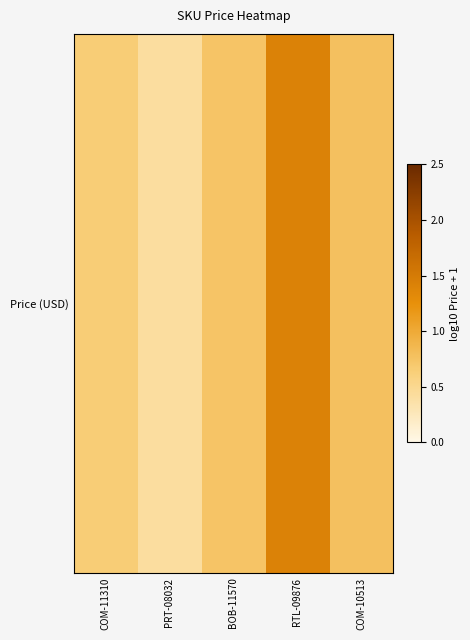

What value does the data have at COM-10513?

0.8